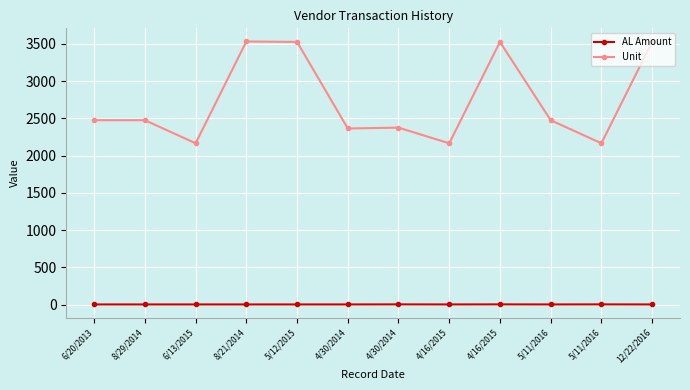

What is the label of the 6th point from the left?

4/30/2014